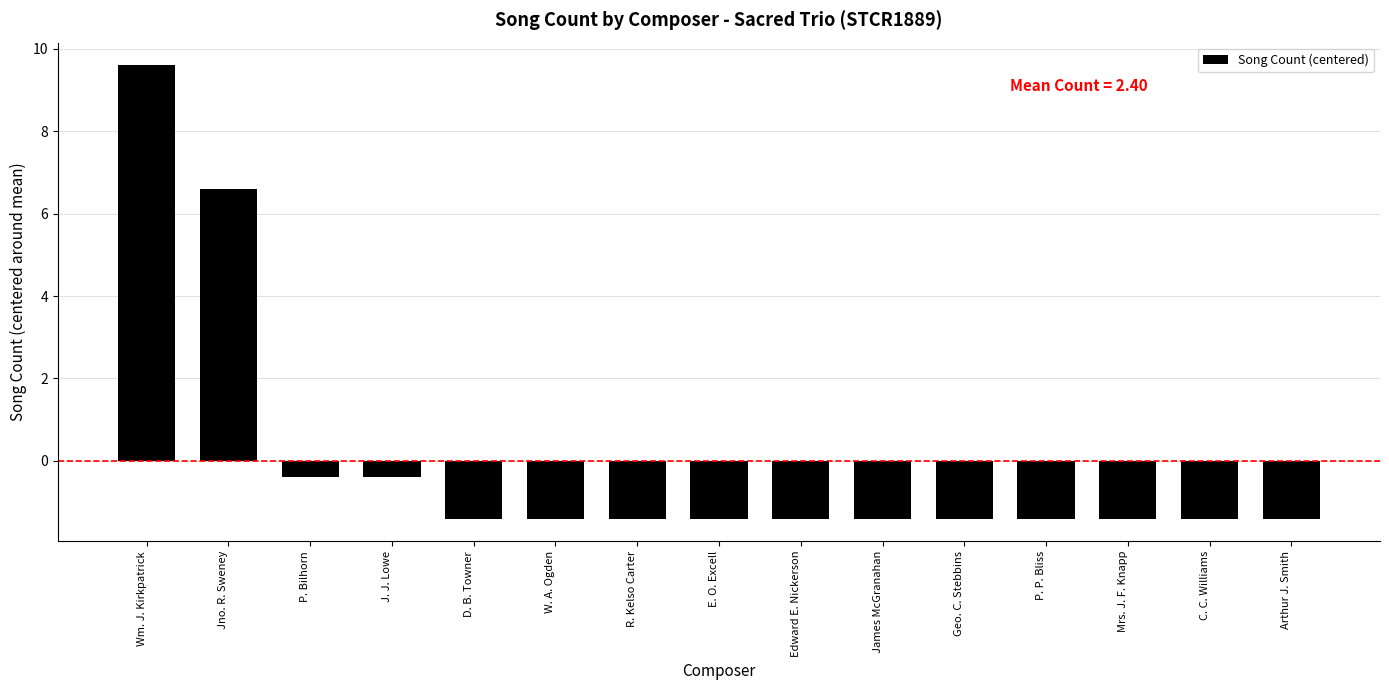

Reading left to right, transcribe all the data shown in this chart.

9.6	6.6	-0.4	-0.4	-1.4	-1.4	-1.4	-1.4	-1.4	-1.4	-1.4	-1.4	-1.4	-1.4	-1.4